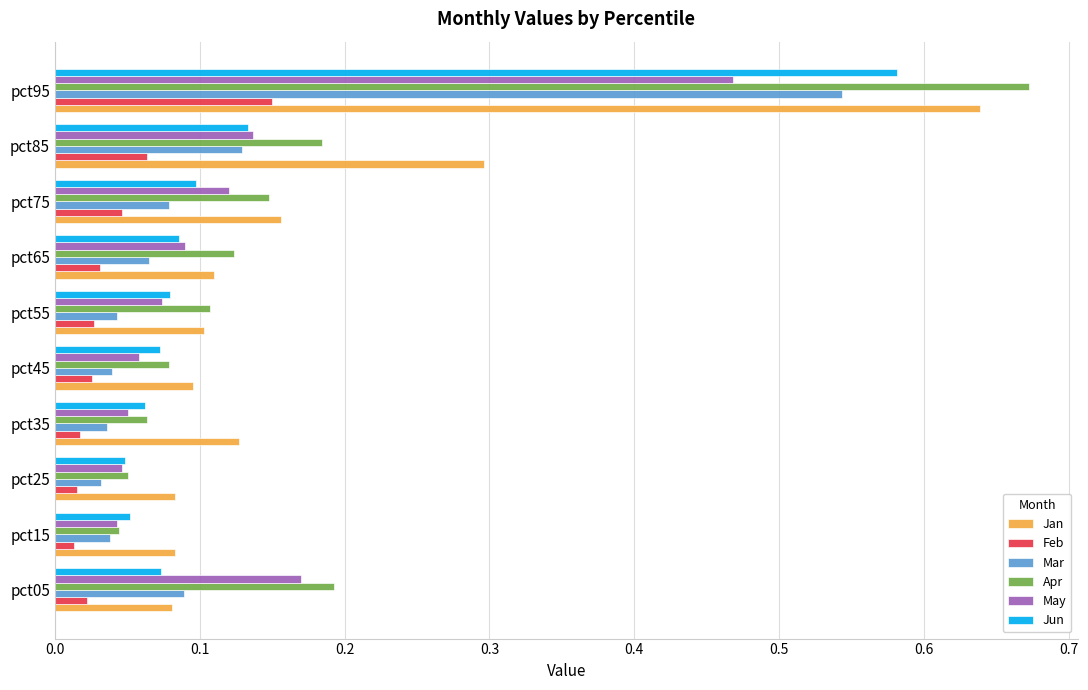

At which category does the chart reach its peak across all series?

pct95